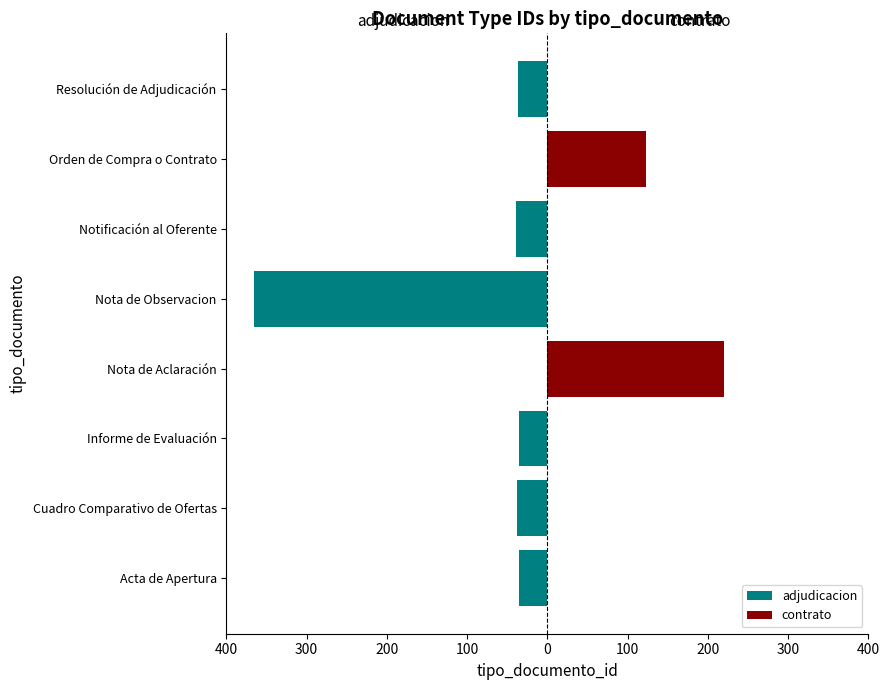

True or false: contrato has a value of 0 at Acta de Apertura.

True